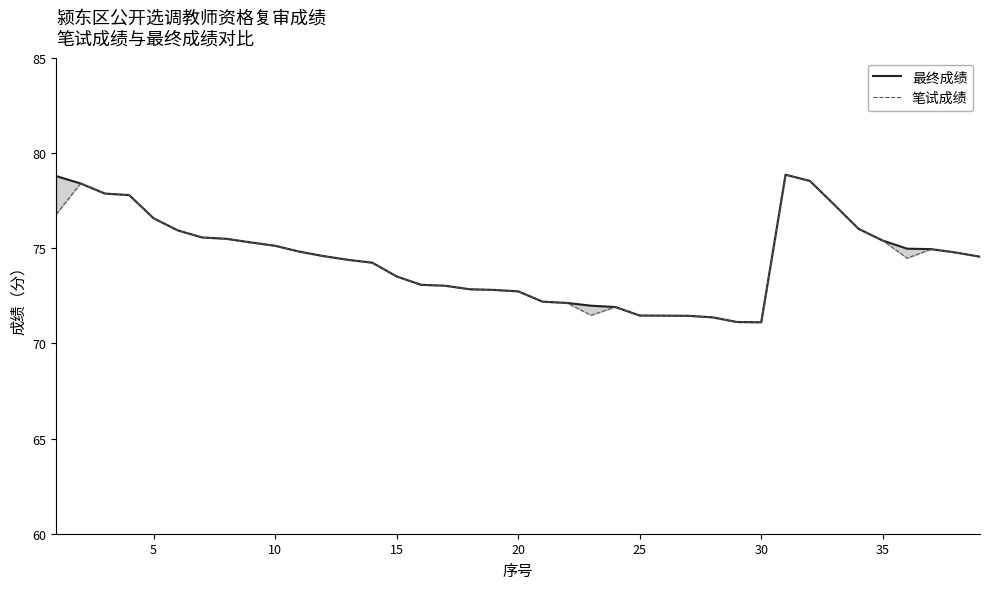

True or false: 最终成绩 has more than 2 points higher than both neighbors.

False